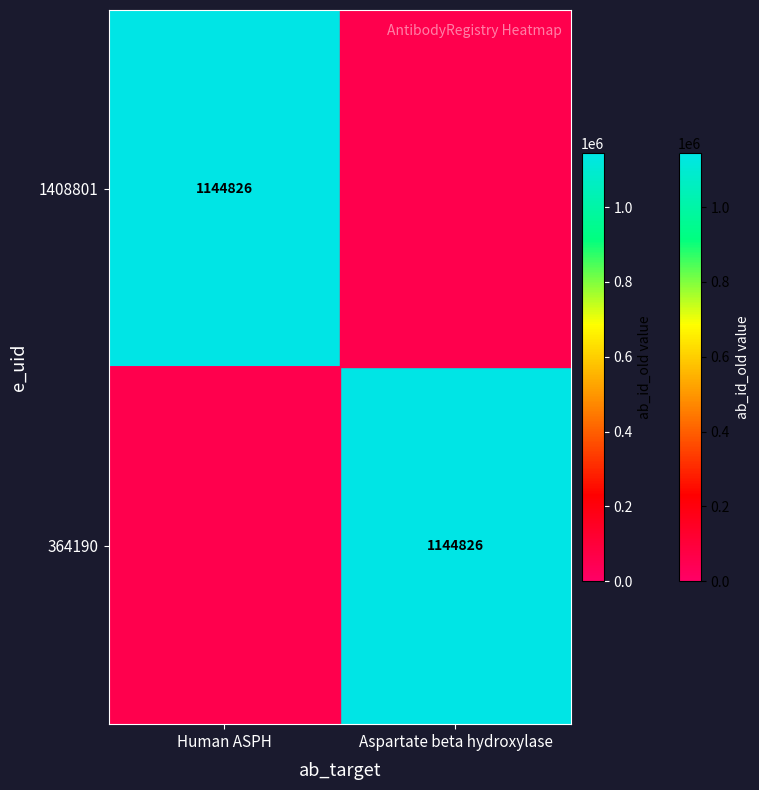

The value of 364190 at Aspartate beta hydroxylase is 1885654. True or false?

False